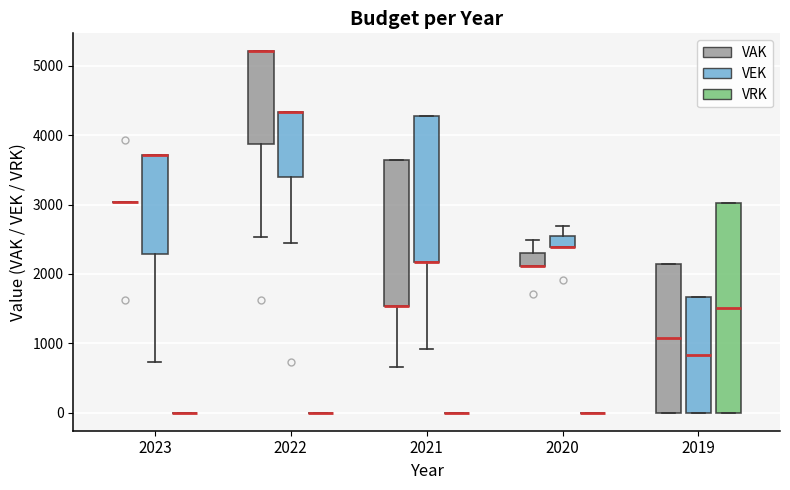

Reading left to right, transcribe this box plot: for each box, give where its median line is, the range the box spans, and where its two whiskers end, as read against the y-axis. The values are not printed on the chart, so give them approximately, as read against the axis.

2023 (VAK): box collapsed to a line at 3000, whiskers 3000 to 3000
2023 (VEK): median 3700 (drawn on the box's upper edge), box 2300 to 3700, whiskers 700 to 3700
2023 (VRK): box collapsed to a line at 0, whiskers 0 to 0
2022 (VAK): median 5200 (drawn on the box's upper edge), box 3900 to 5200, whiskers 2500 to 5200
2022 (VEK): median 4300 (drawn on the box's upper edge), box 3400 to 4300, whiskers 2500 to 4300
2022 (VRK): box collapsed to a line at 0, whiskers 0 to 0
2021 (VAK): median 1500 (drawn on the box's lower edge), box 1500 to 3600, whiskers 700 to 3600
2021 (VEK): median 2200 (drawn on the box's lower edge), box 2200 to 4300, whiskers 900 to 4300
2021 (VRK): box collapsed to a line at 0, whiskers 0 to 0
2020 (VAK): median 2100 (drawn on the box's lower edge), box 2100 to 2300, whiskers 2100 to 2500
2020 (VEK): median 2400 (drawn on the box's lower edge), box 2400 to 2500, whiskers 2400 to 2700
2020 (VRK): box collapsed to a line at 0, whiskers 0 to 0
2019 (VAK): median 1100, box 0 to 2200, whiskers 0 to 2200
2019 (VEK): median 800, box 0 to 1700, whiskers 0 to 1700
2019 (VRK): median 1500, box 0 to 3000, whiskers 0 to 3000